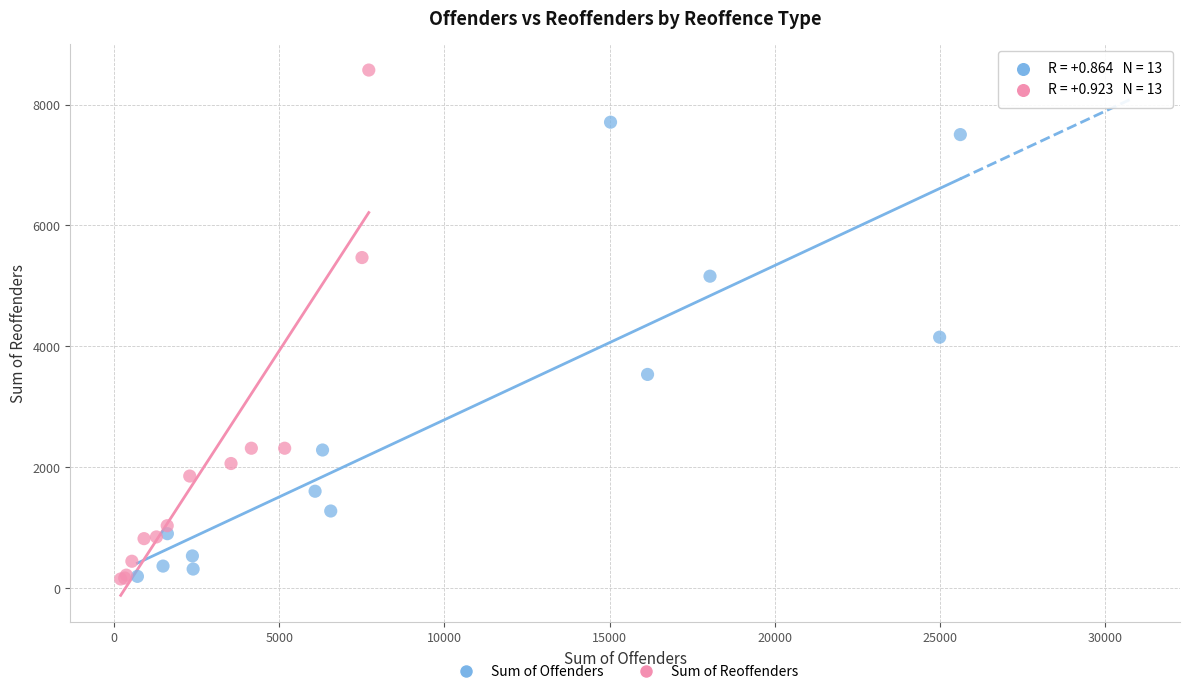

Which series has the widest spread of Y values?

Sum of Reoffenders